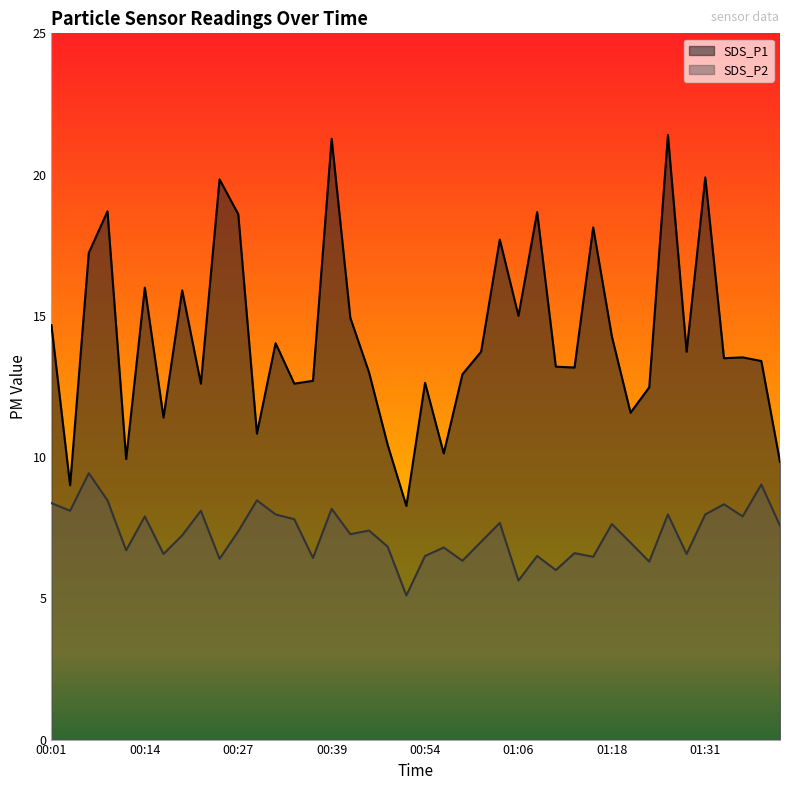

What is the label of the 25th point from the right?

00:39